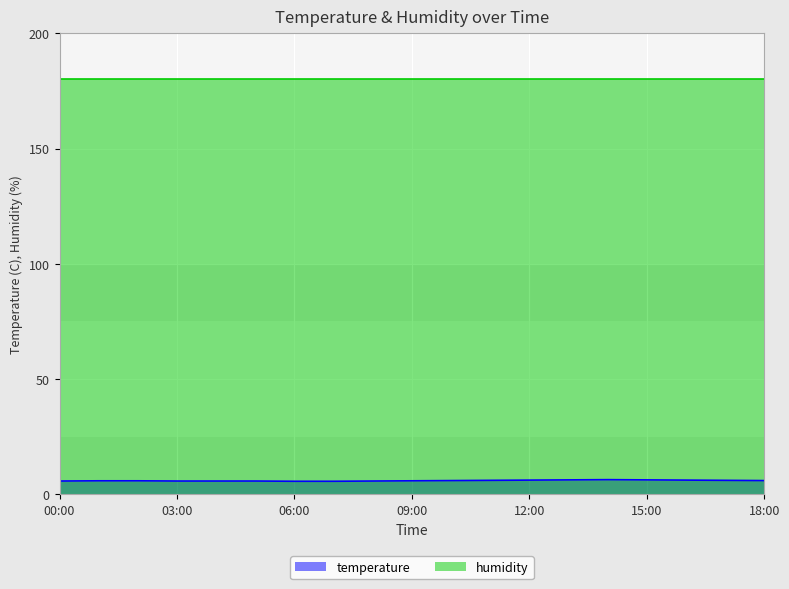

Does the chart display data point markers on the line(s)?

No